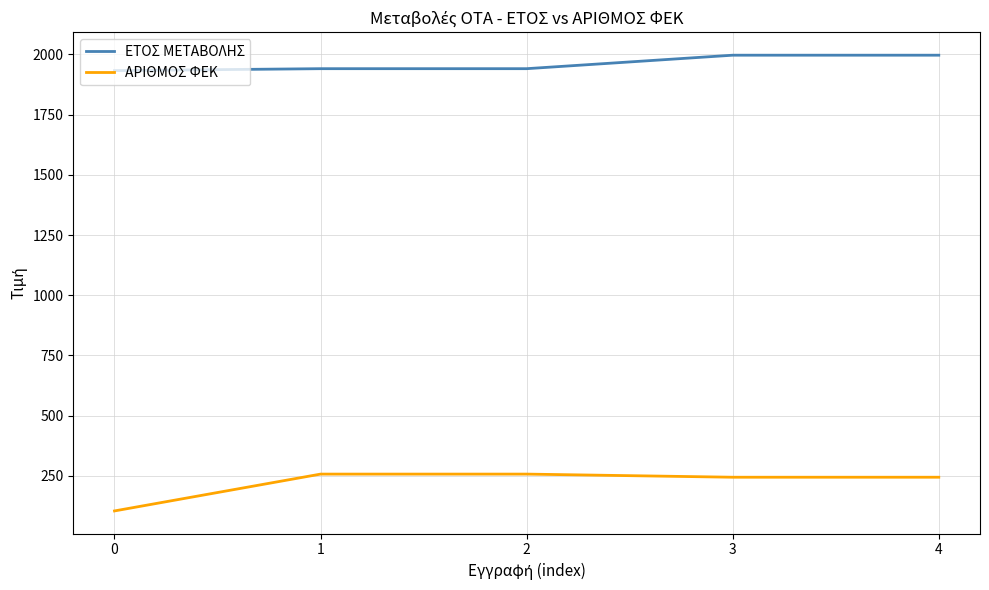

What is the difference between the highest and lowest values at 2?

1684